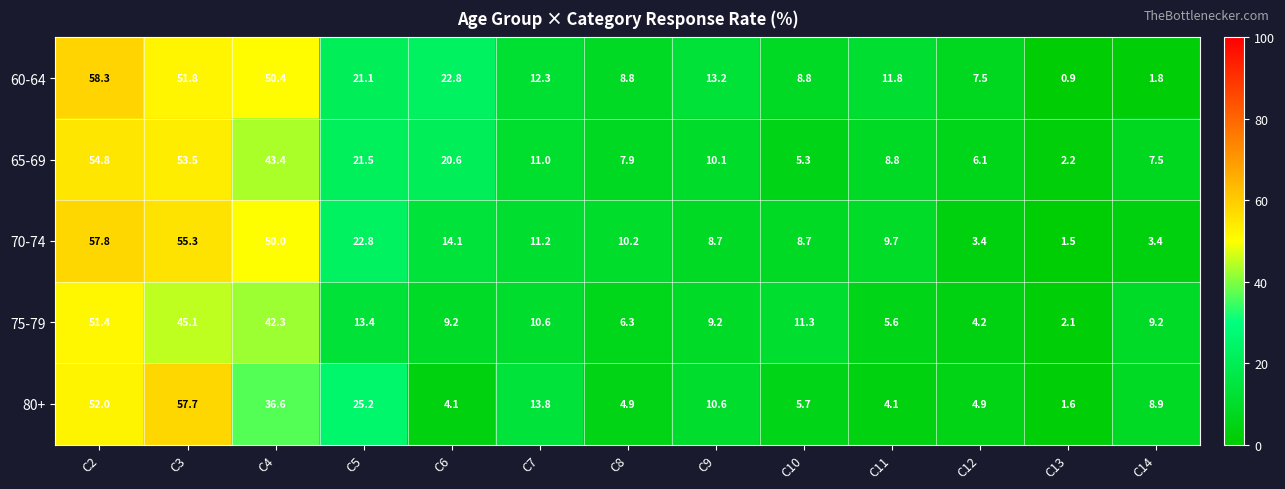

Rank the series at C4 from lowest to highest value.

80+, 75-79, 65-69, 70-74, 60-64